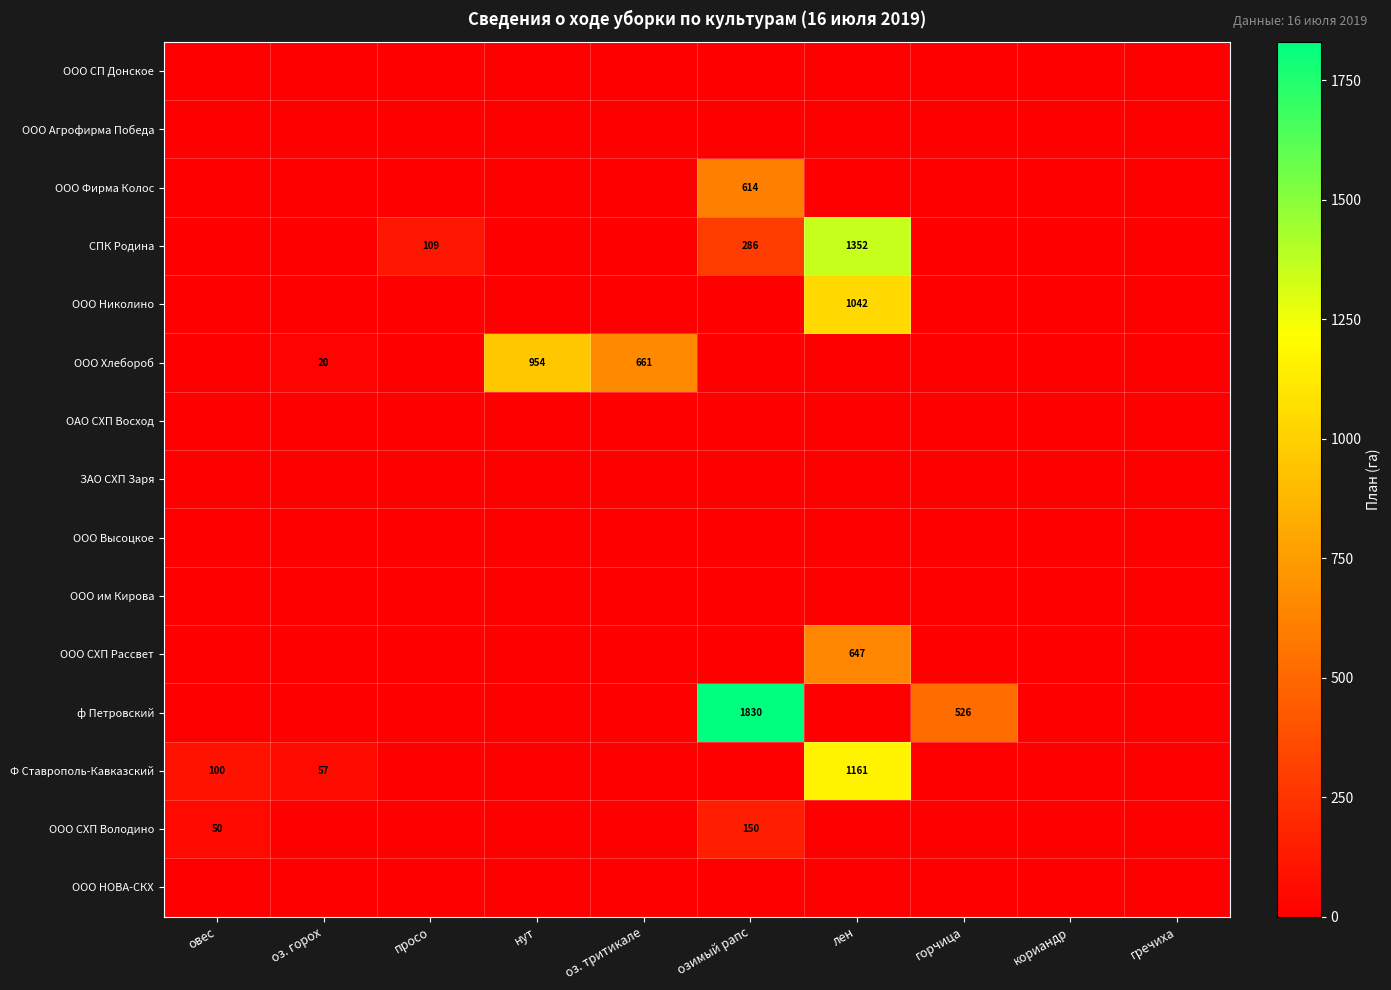

At which category is the sum across all series the highest?

лен